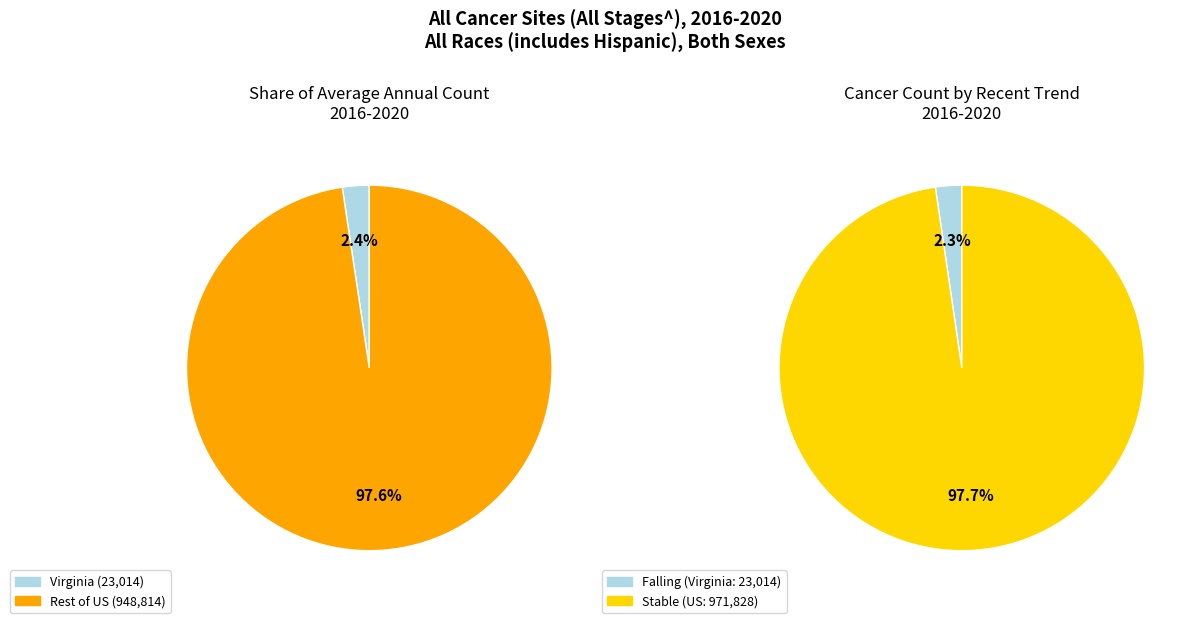

To the nearest percent, what portion does US (SEER+NPCR) represent?

98%